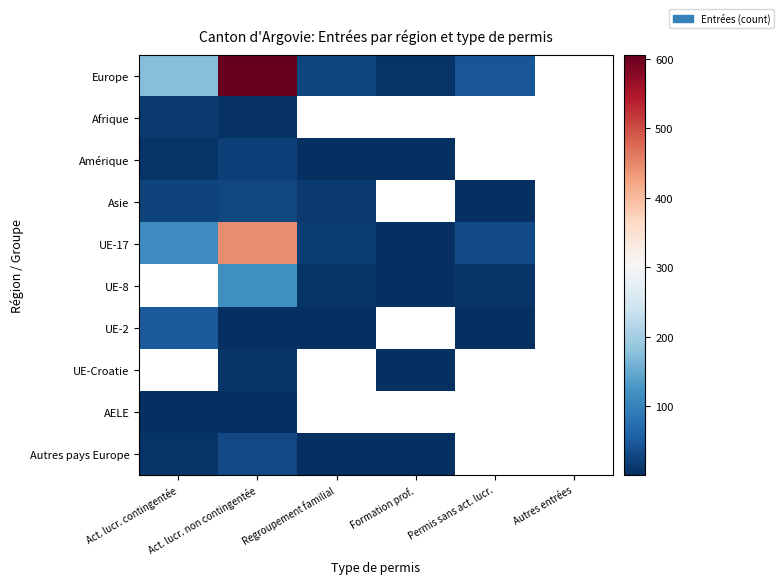

At which label does Autres pays Europe reach its peak?

Act. lucr. non contingentée